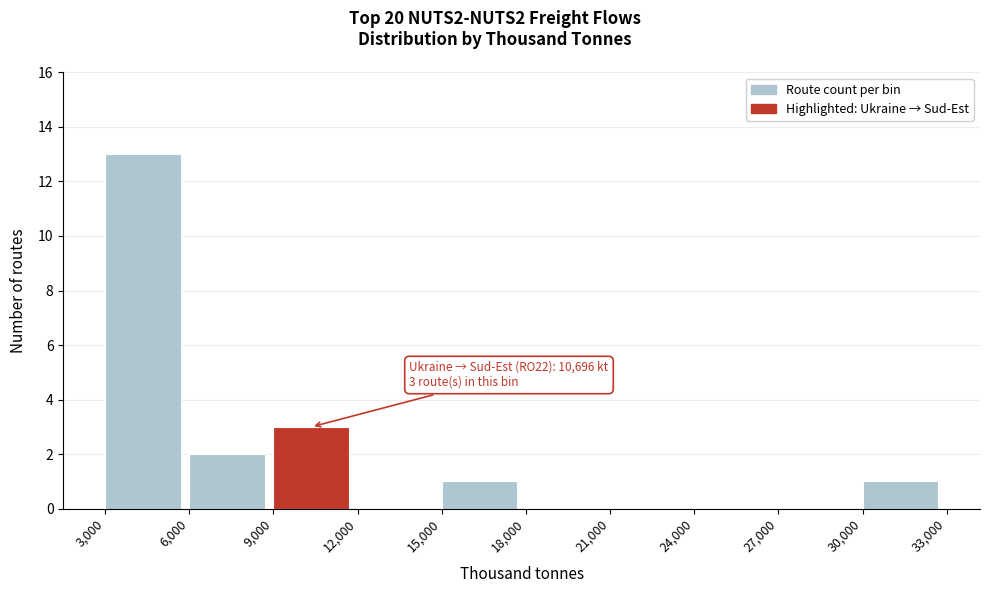

Over which range of the x-axis is the bar tallest?

3,000 to 6,000